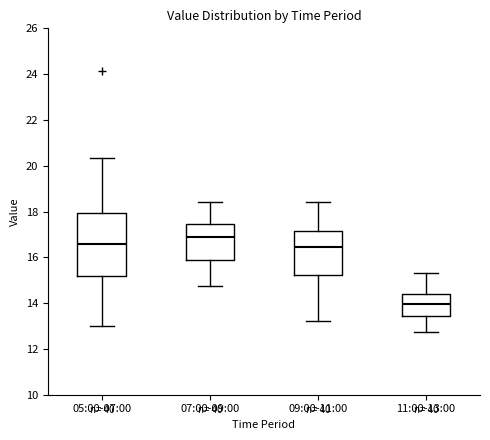

Where does the median line of the box for 05:00-07:00 sit on the y-axis? The values are not printed on the chart, so give them approximately, as read against the axis.

16.6